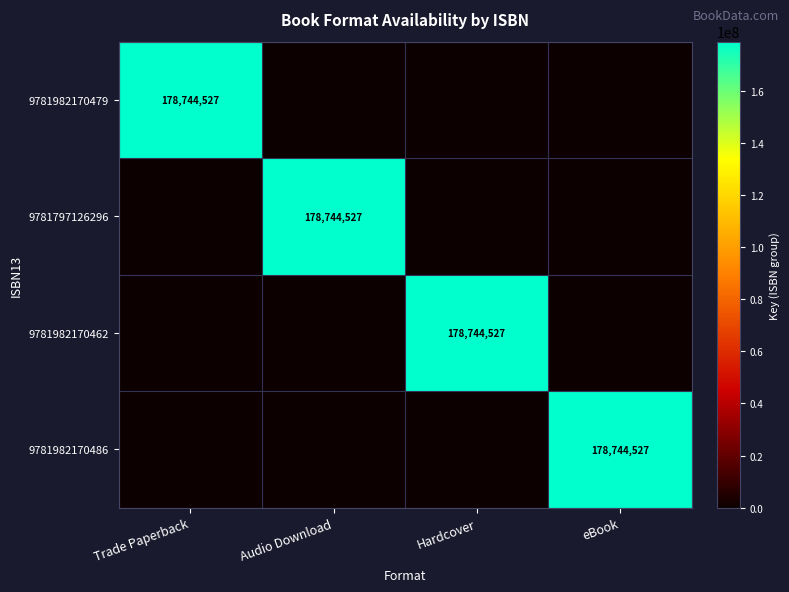

Is it true that 9781982170486 equals 178744527 at eBook?

True